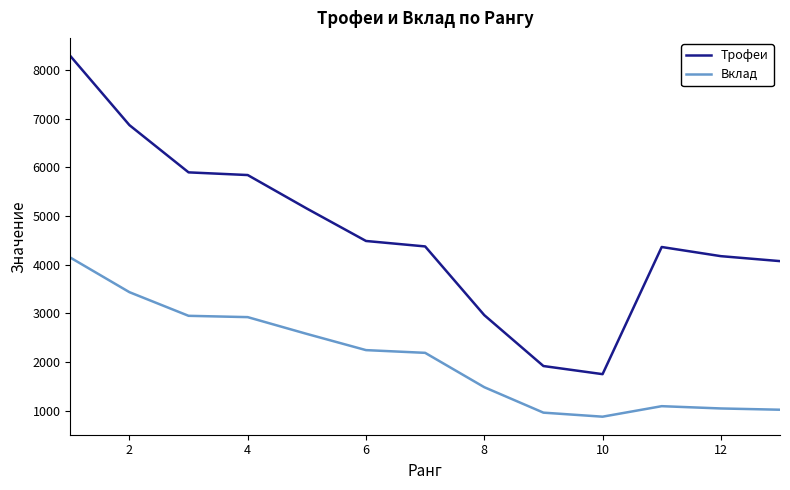

Which series has the largest total across all categories?

Трофеи